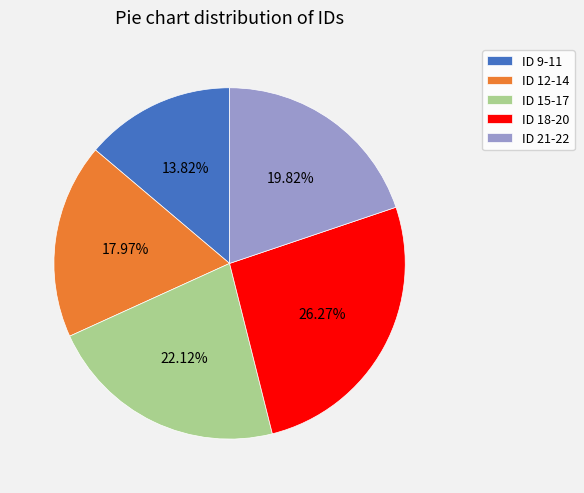

Which category has the biggest portion of the pie?

ID 18-20